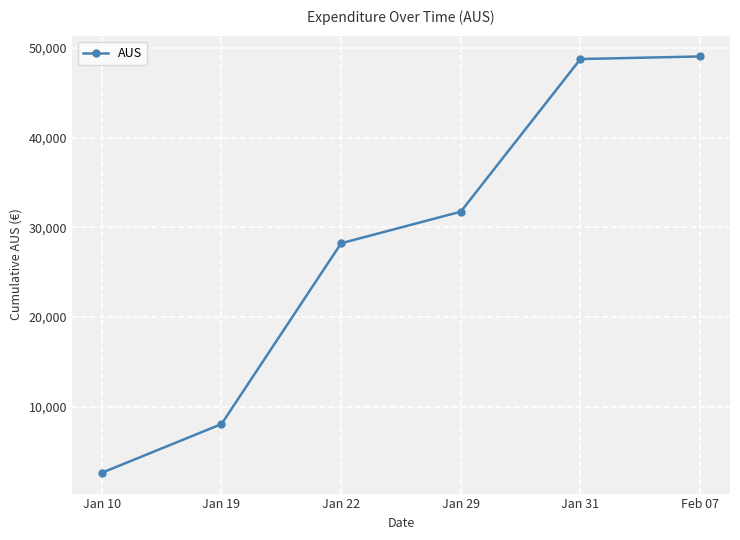

What is the value of the 6th point from the left?

49060.8